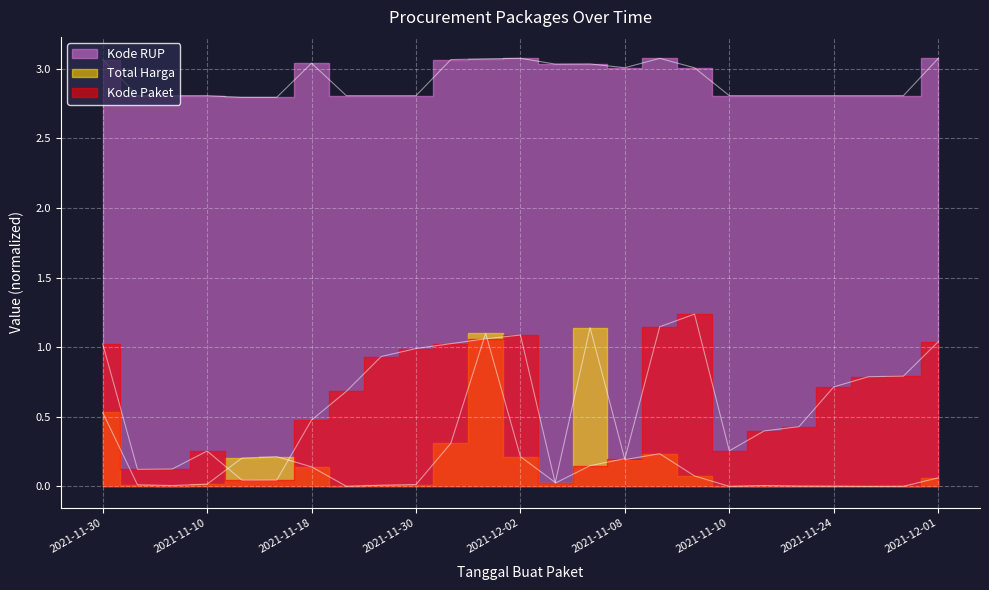

What is the spread (max minus min) of values at 2021-11-01?

3.0